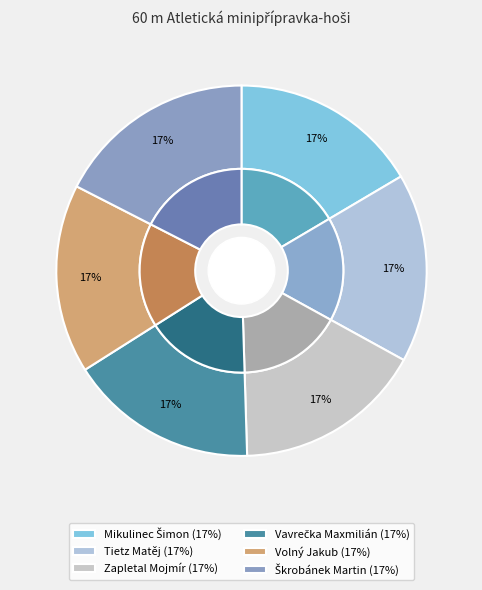

Which slice is the smallest?

Mikulinec Šimon